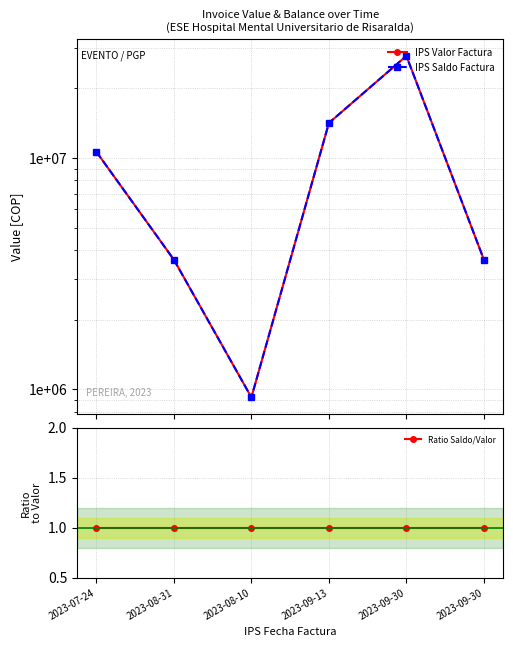

Which series has the largest total across all categories?

IPS Valor Factura